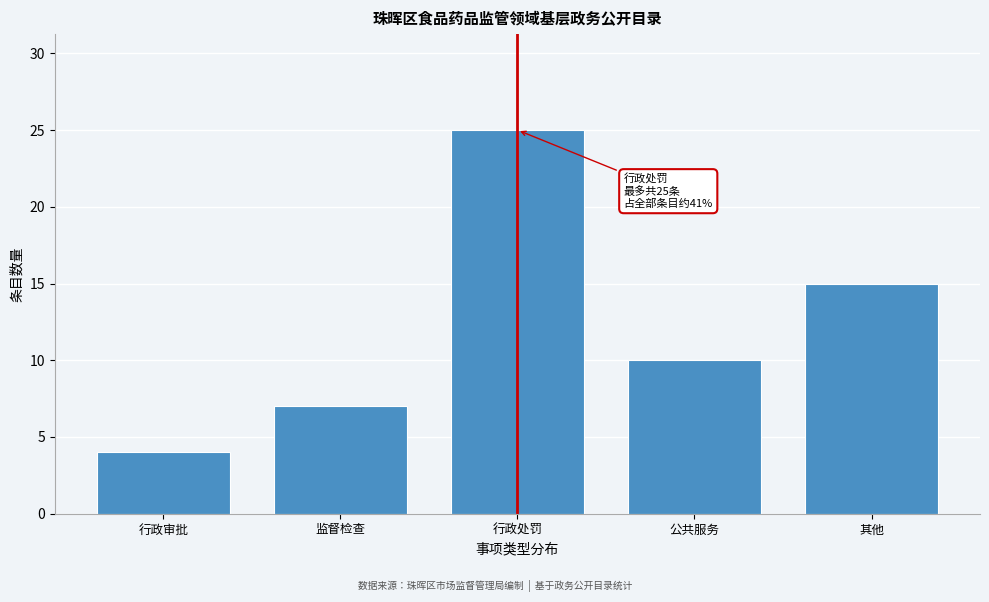

Reading right to left, what are all the values shown in this chart?

15	10	25	7	4